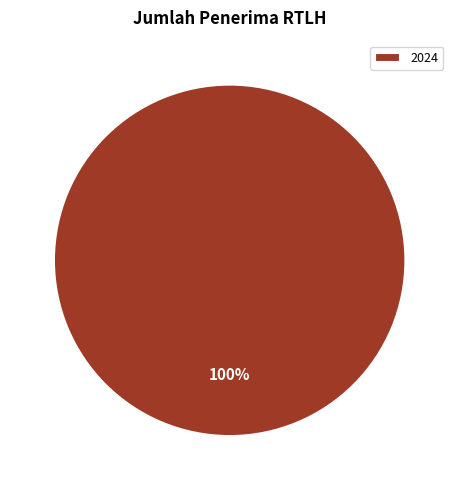

Is it true that 2024 is 100% of the pie?

True